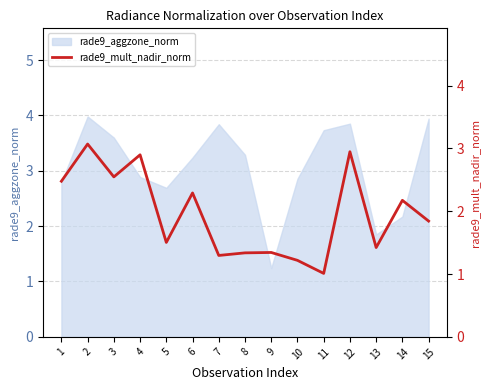

Is it true that rade9_aggzone_norm equals 2.2 at 14?

True